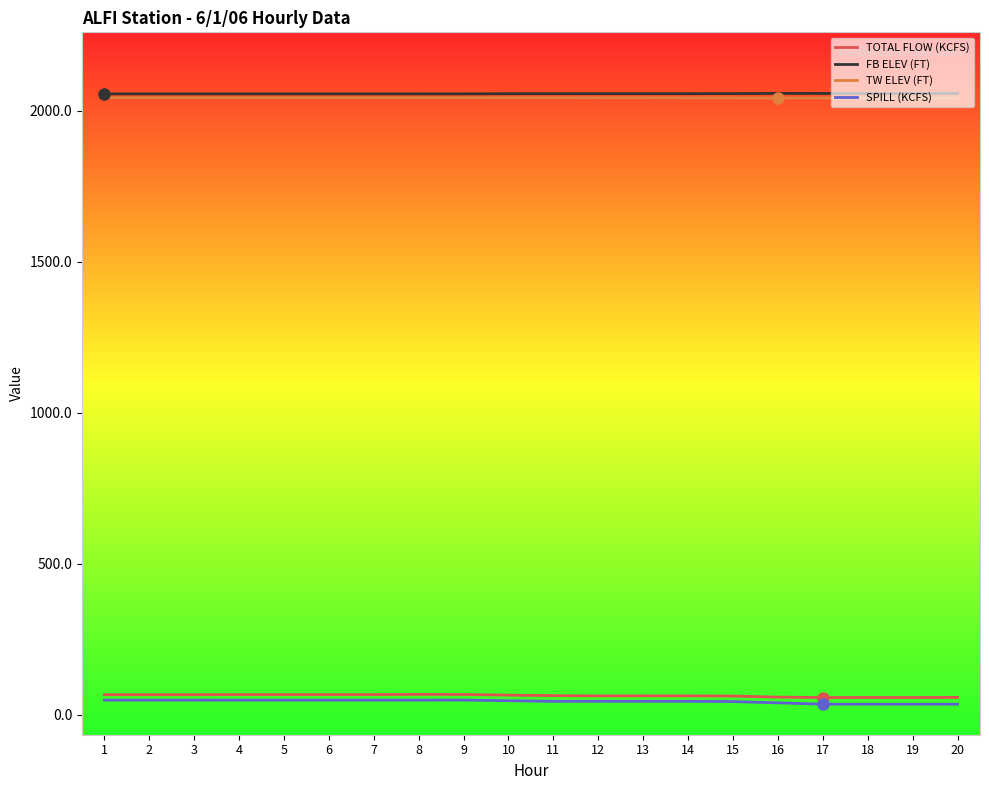

Is the value of FB ELEV (FT) at 4 greater than the value of SPILL (KCFS) at 18?

Yes